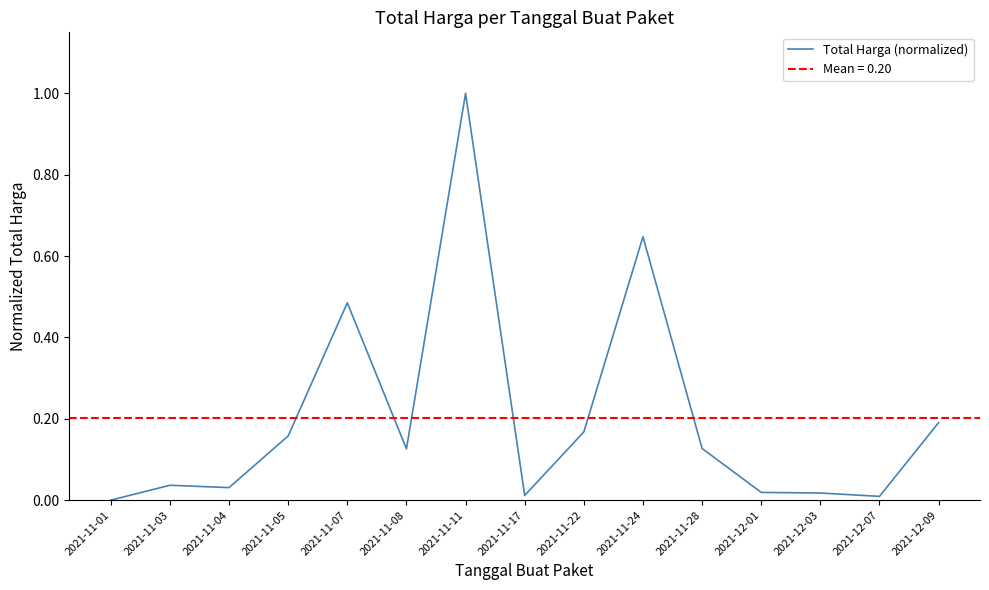

True or false: the data has more than 0 interior local peaks.

True